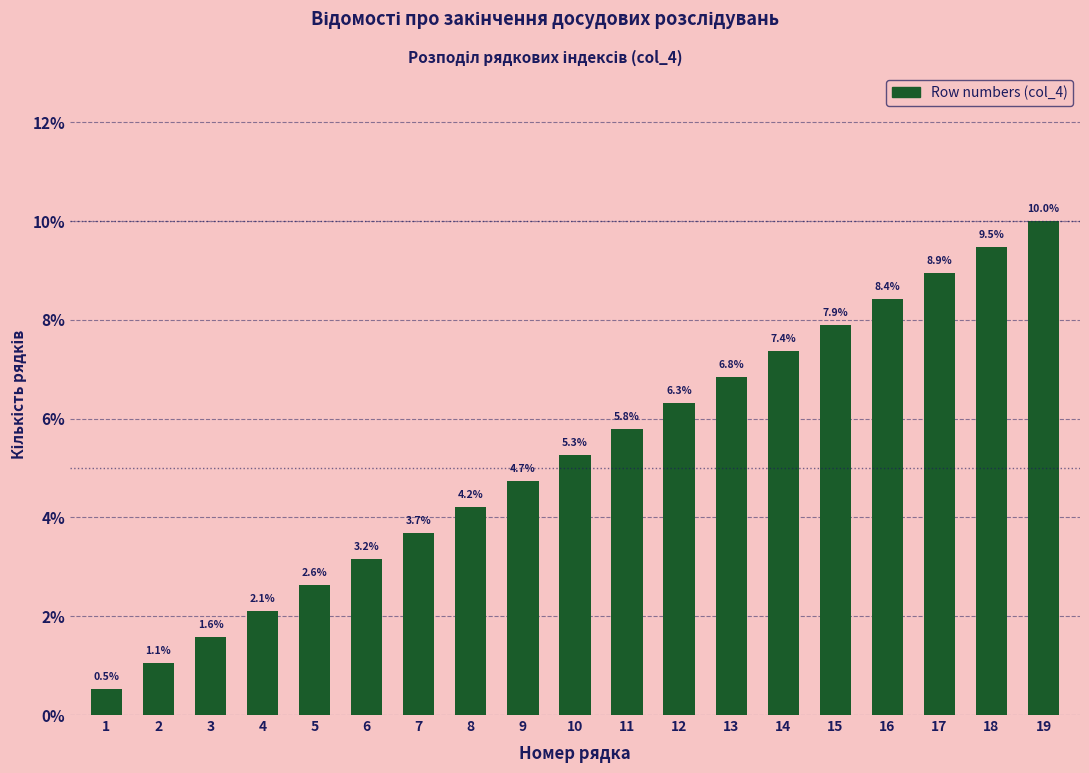

Reading left to right, list all the values displayed in this chart.

0.5	1.1	1.6	2.1	2.6	3.2	3.7	4.2	4.7	5.3	5.8	6.3	6.8	7.4	7.9	8.4	8.9	9.5	10.0